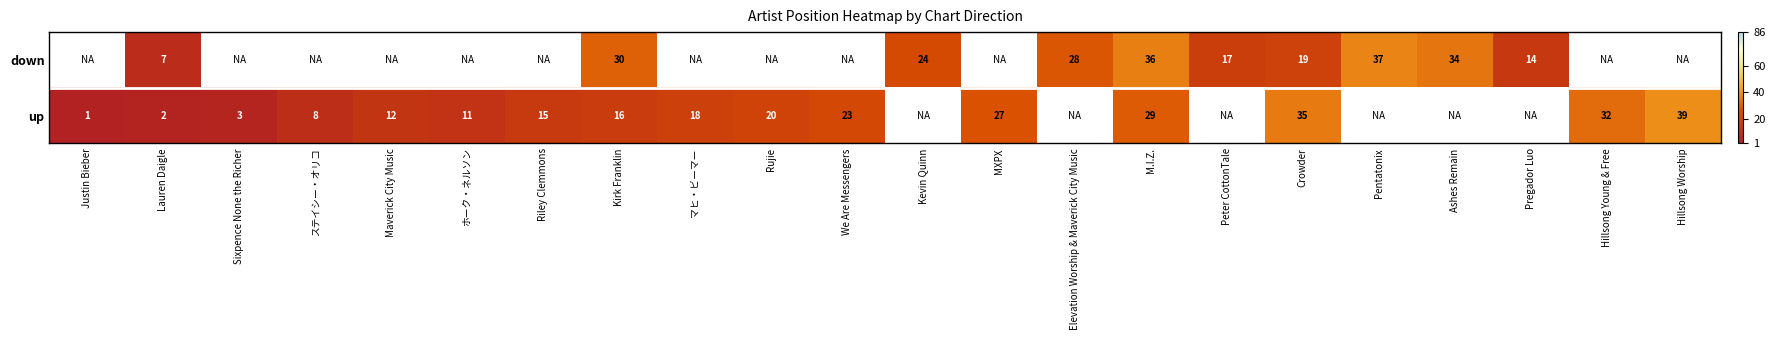

The up series shows 8 at ステイシー・オリコ. True or false?

True